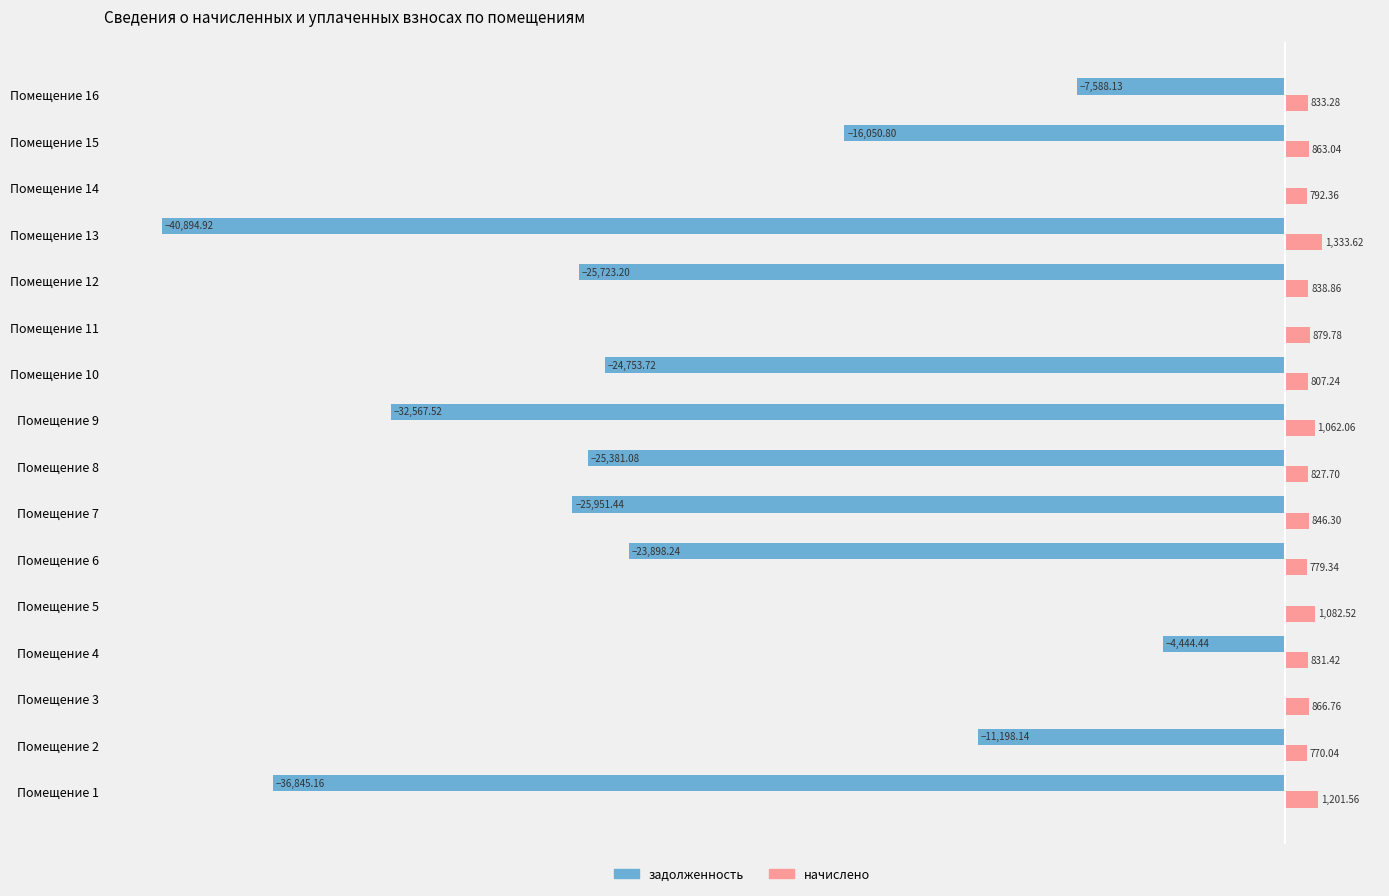

Between Помещение 7 and Помещение 10, which series saw the biggest shift?

задолженность